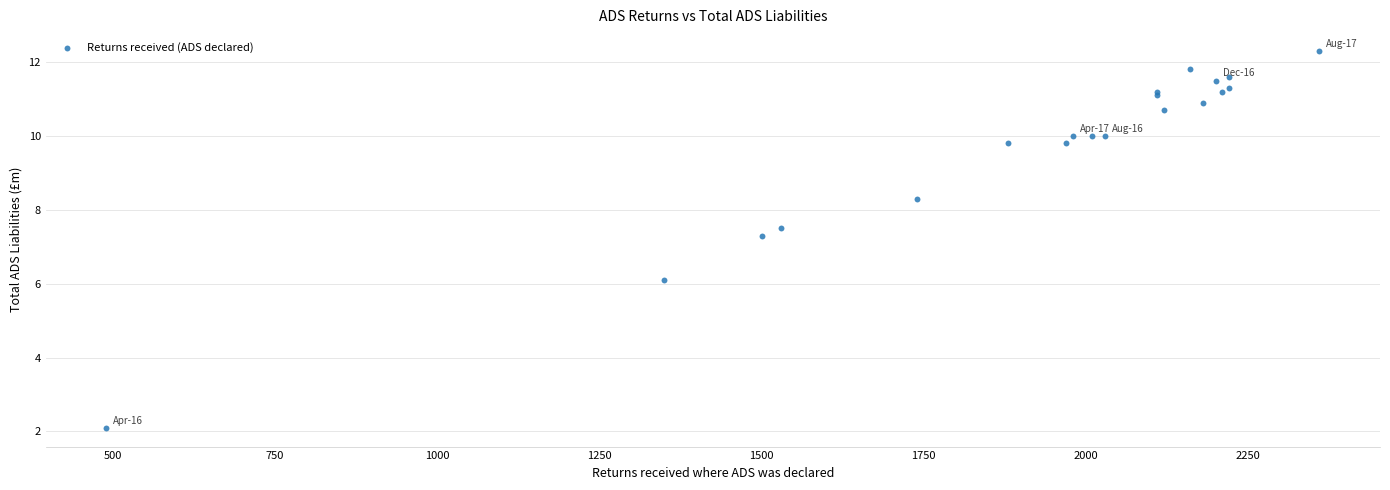

What Y value in the scatter plot is closest to 7?

7.3